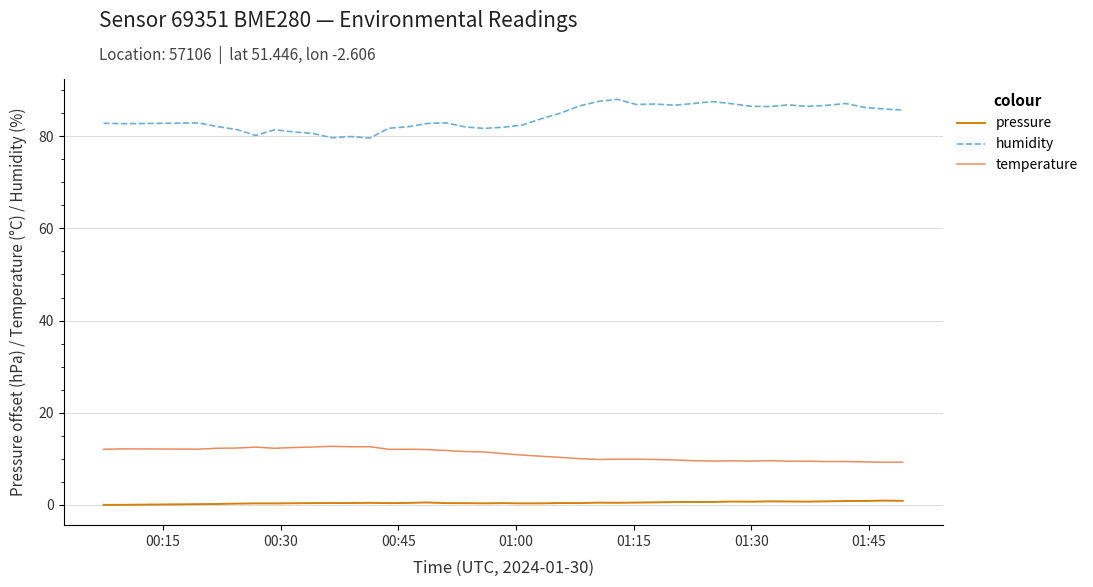

Is this an area chart (filled region under the line)?

No